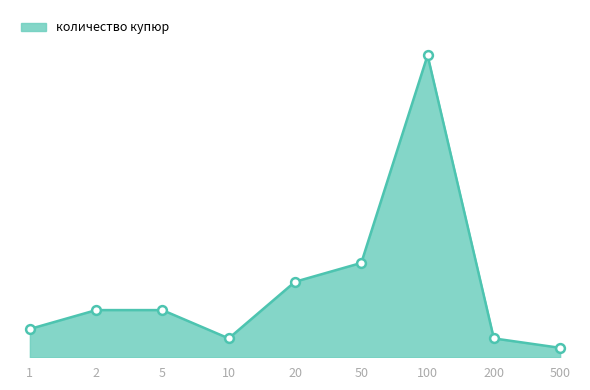

Approximately how many times larger is the value at 2 compared to 100?

0.2